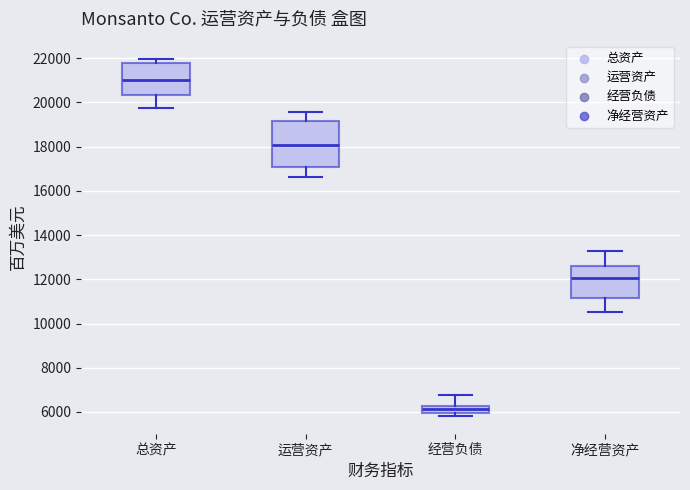

Which box's median line is the lowest?

经营负债